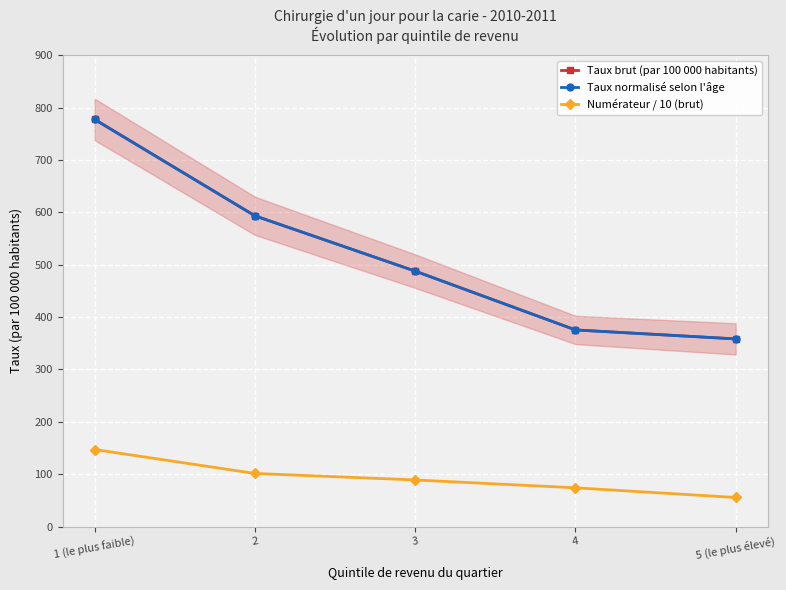

What is the spread (max minus min) of values at 4?

301.4